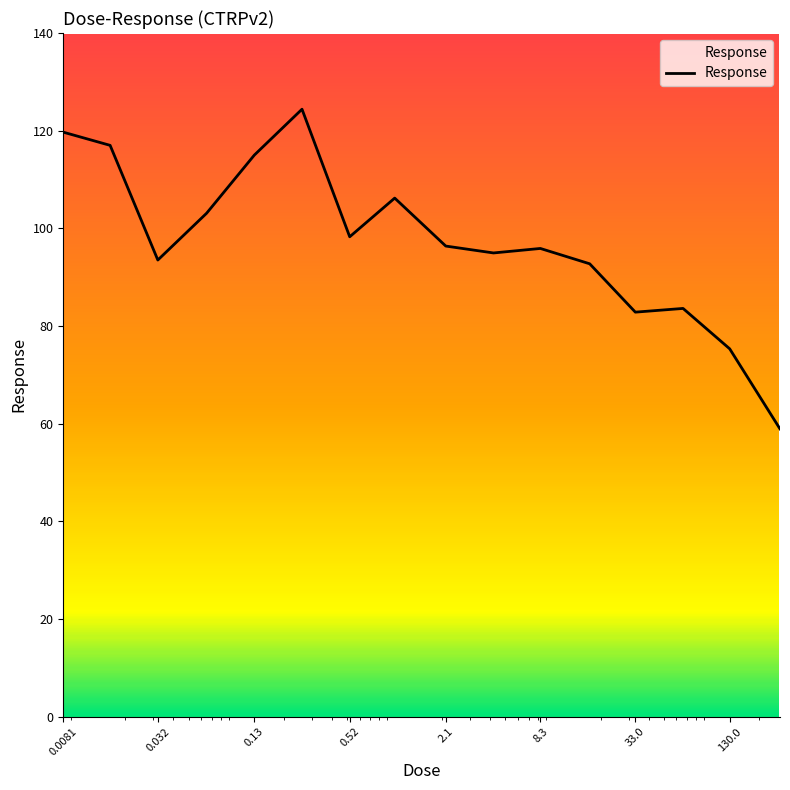

What is the difference between the maximum and minimum values?

65.5